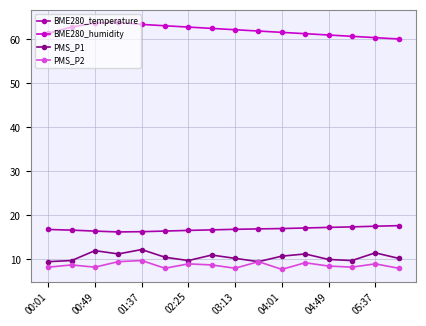

Count the PMS_P2 values in the range 8 to 9.

11